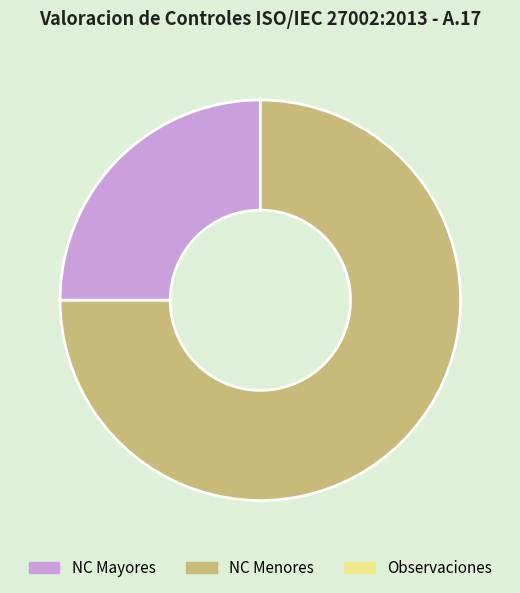

Is there any slice that represents more than half of the pie?

Yes